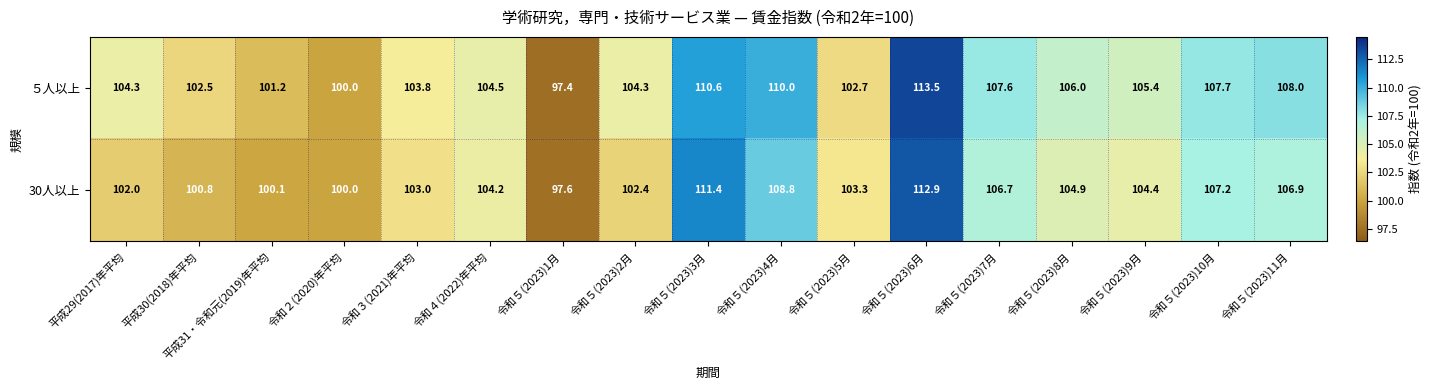

What is the difference between the maximum and second lowest values in the ５人以上 series?

13.5